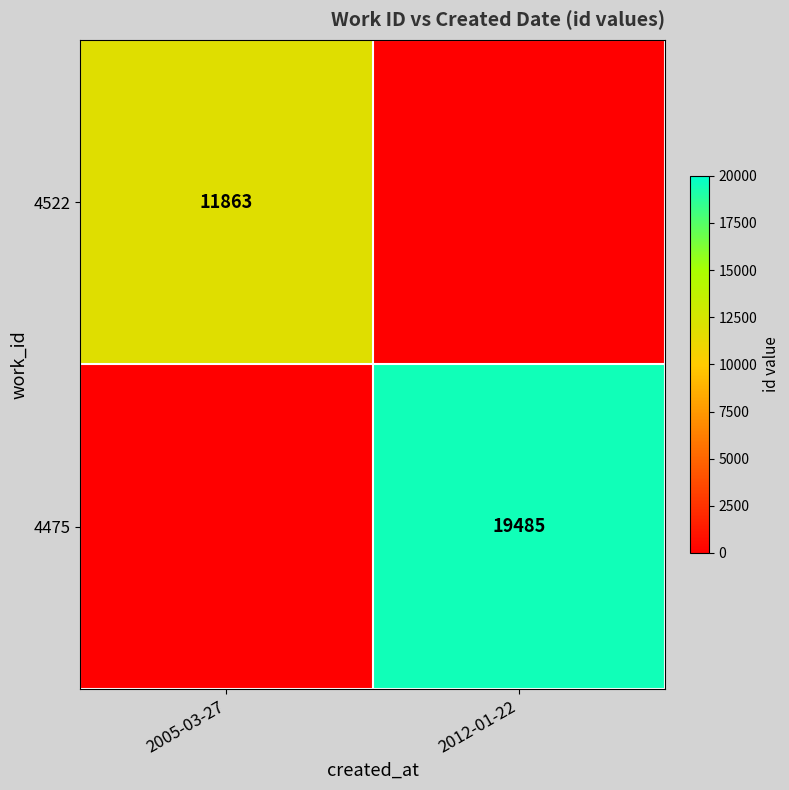

Is it true that 4522 equals 11863 at 2005-03-27?

True